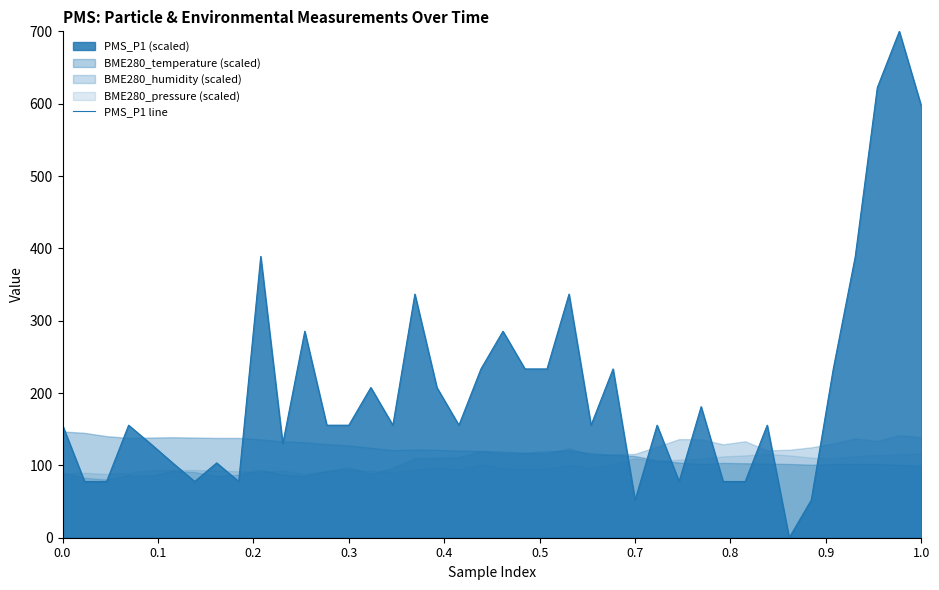

Does the chart display data point markers on the line(s)?

No